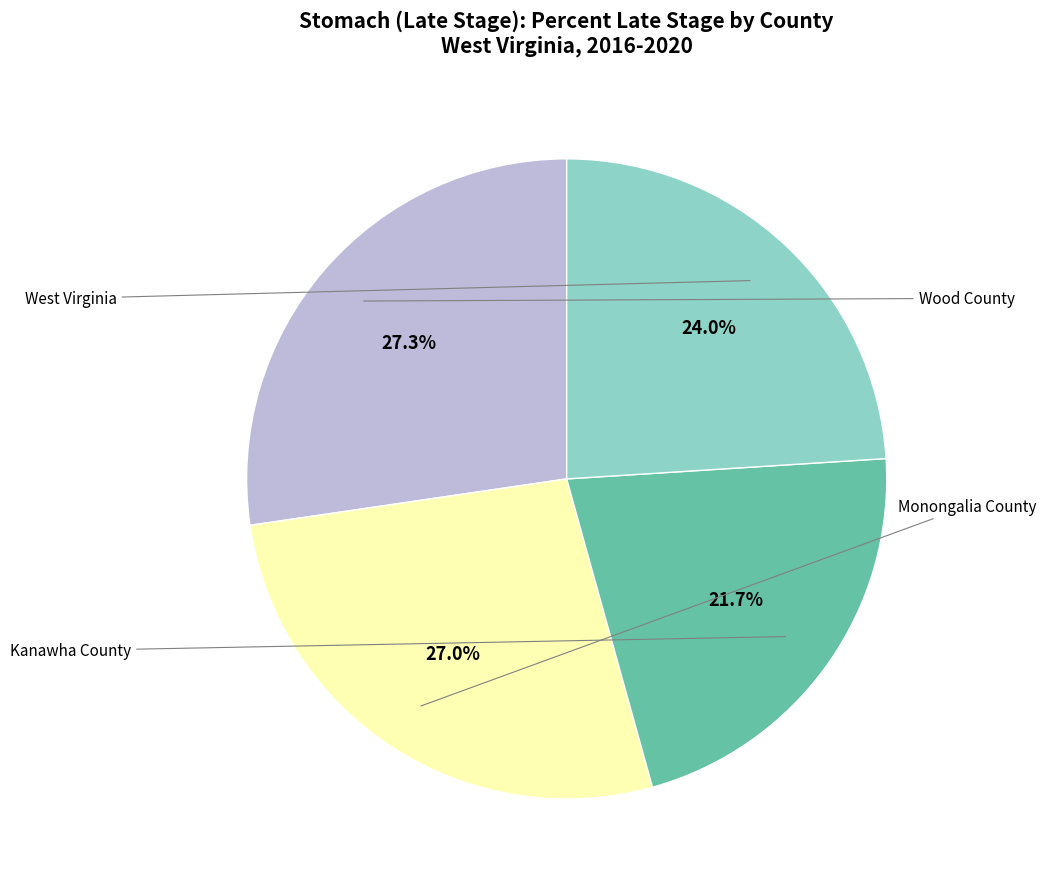

Count the number of slices in the pie.

4